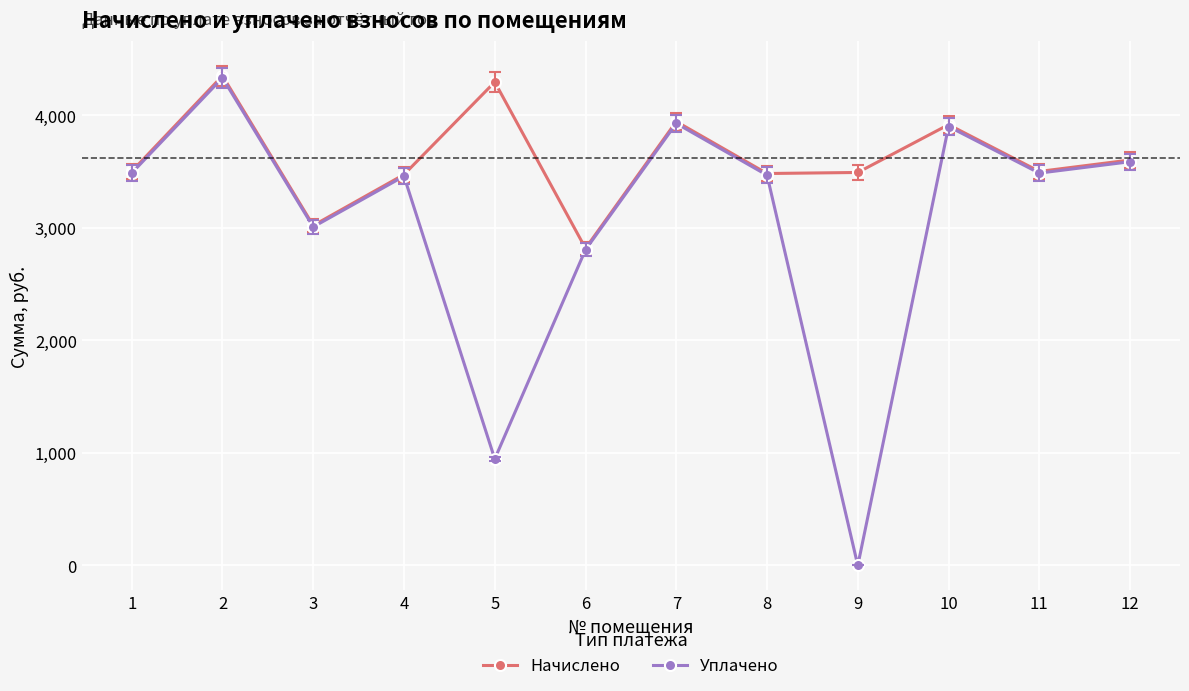

What is the difference between the highest and lowest values at 5?

3347.8